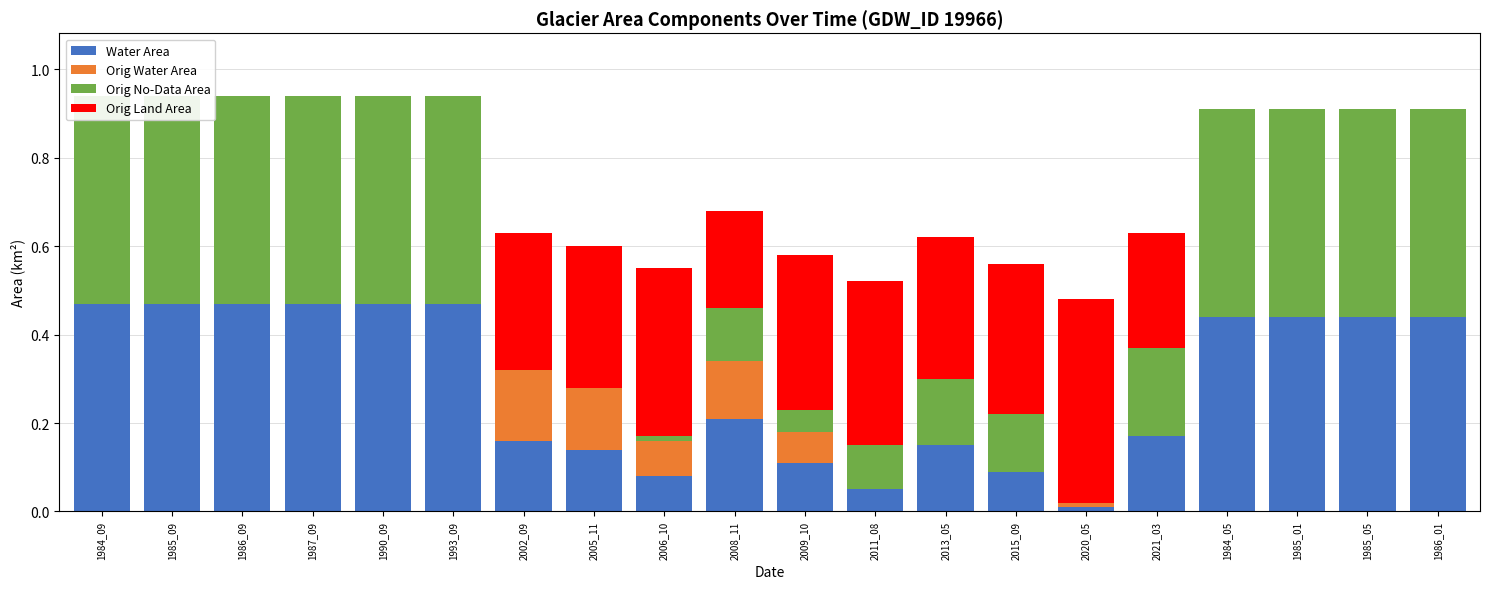

What is the greatest value displayed?

0.5